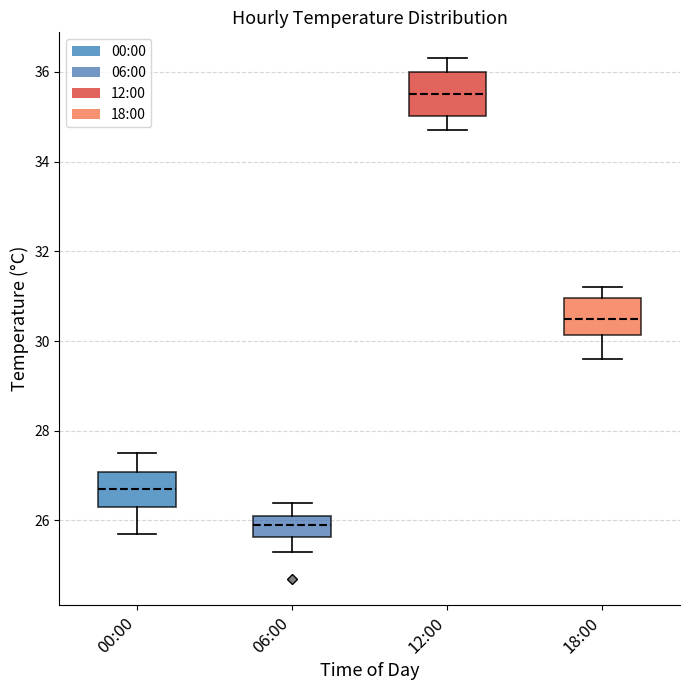

Which box has the highest median line?

12:00